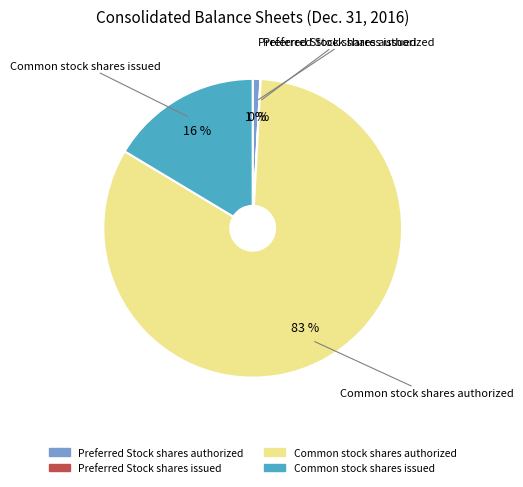

Do Common stock shares authorized and Preferred Stock shares authorized together represent more than half of the pie?

Yes